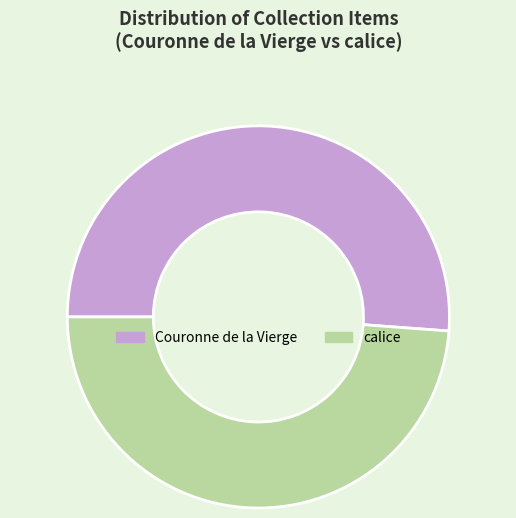

How many segments does this pie chart have?

2